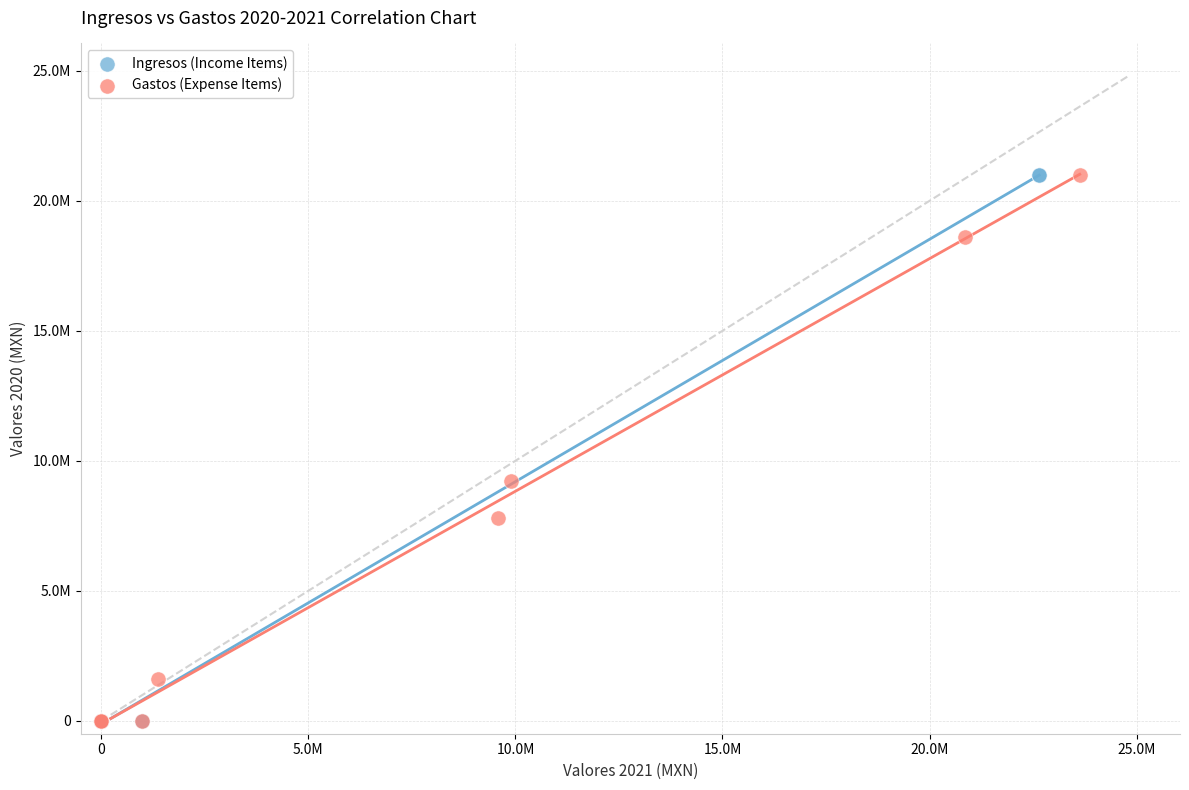

What are all the series names shown in the legend?

Ingresos (Income Items), Gastos (Expense Items)